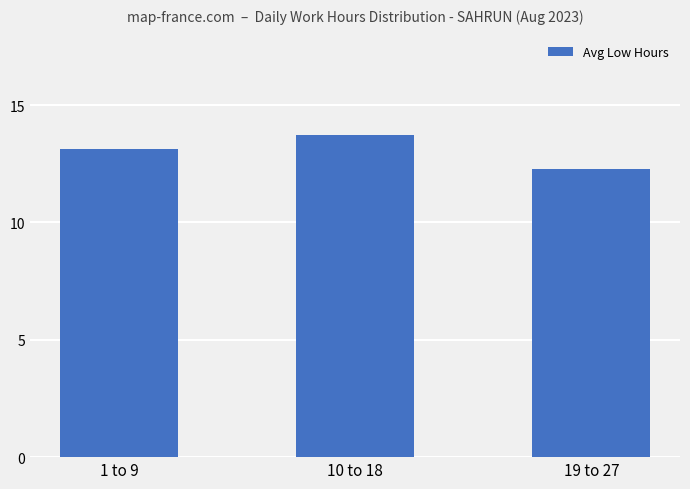

Which label corresponds to the smallest value in the chart?

19 to 27